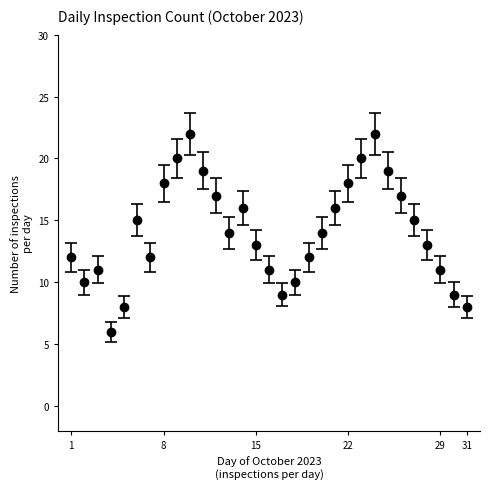

What is the difference between the maximum and second lowest values?

14